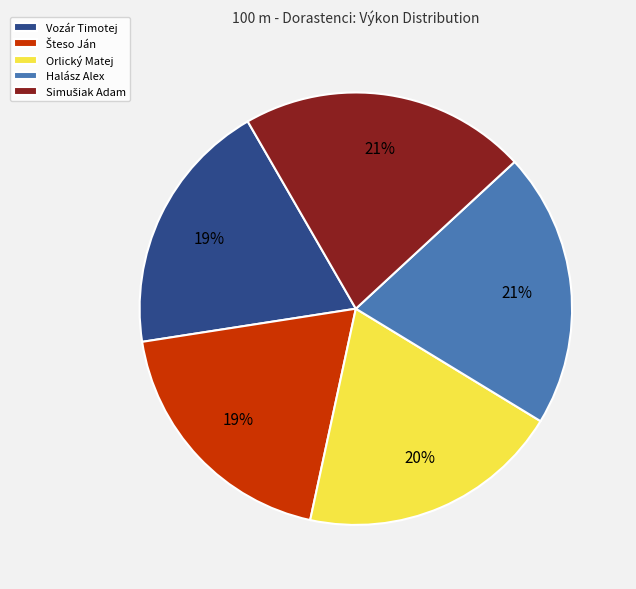

To the nearest percent, what is the average slice percentage?

20%